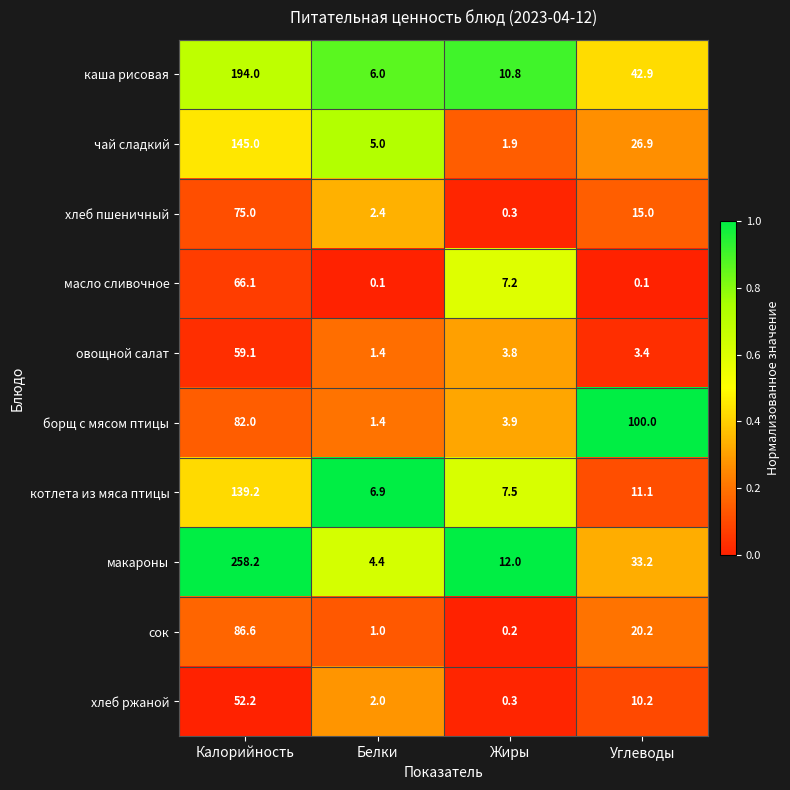

List the series in order of their peak value, highest first.

макароны, каша рисовая, чай сладкий, котлета из мяса птицы, борщ с мясом птицы, сок, хлеб пшеничный, масло сливочное, овощной салат, хлеб ржаной